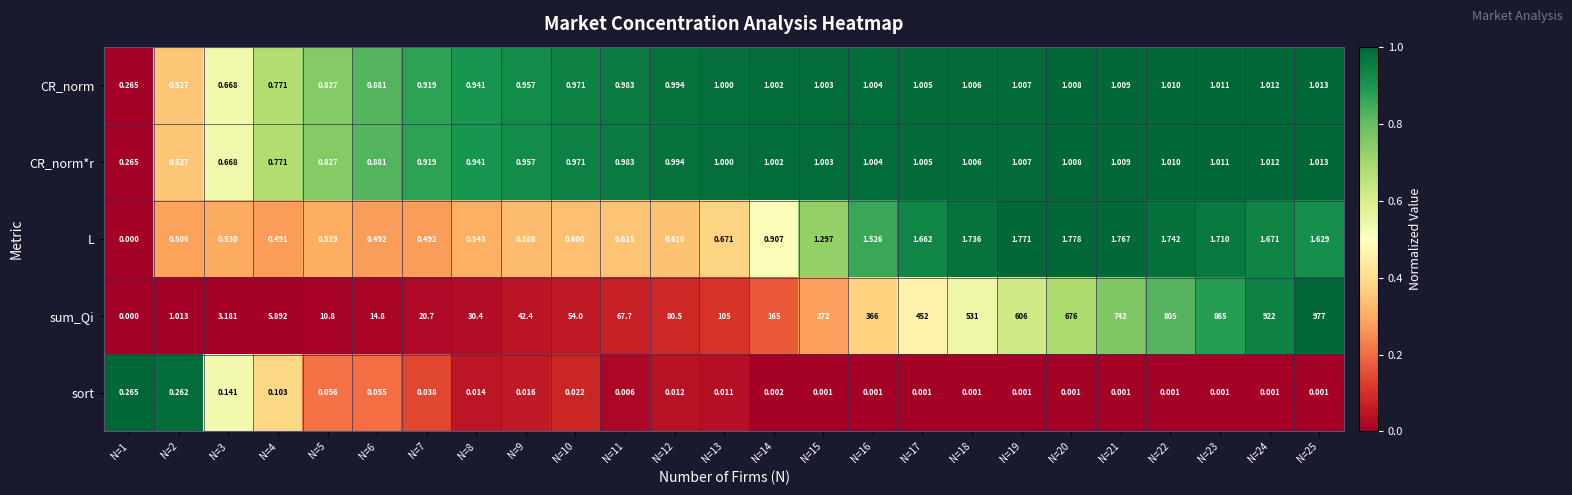

Is the value of CR_norm at N=12 greater than the value of sum_Qi at N=19?

No